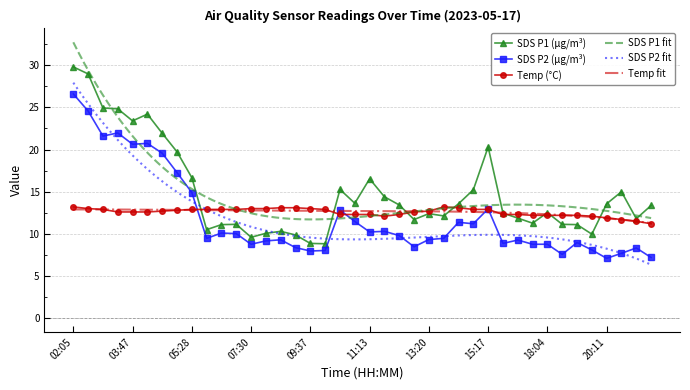

How many data points in SDS_P1 are above 13?

20